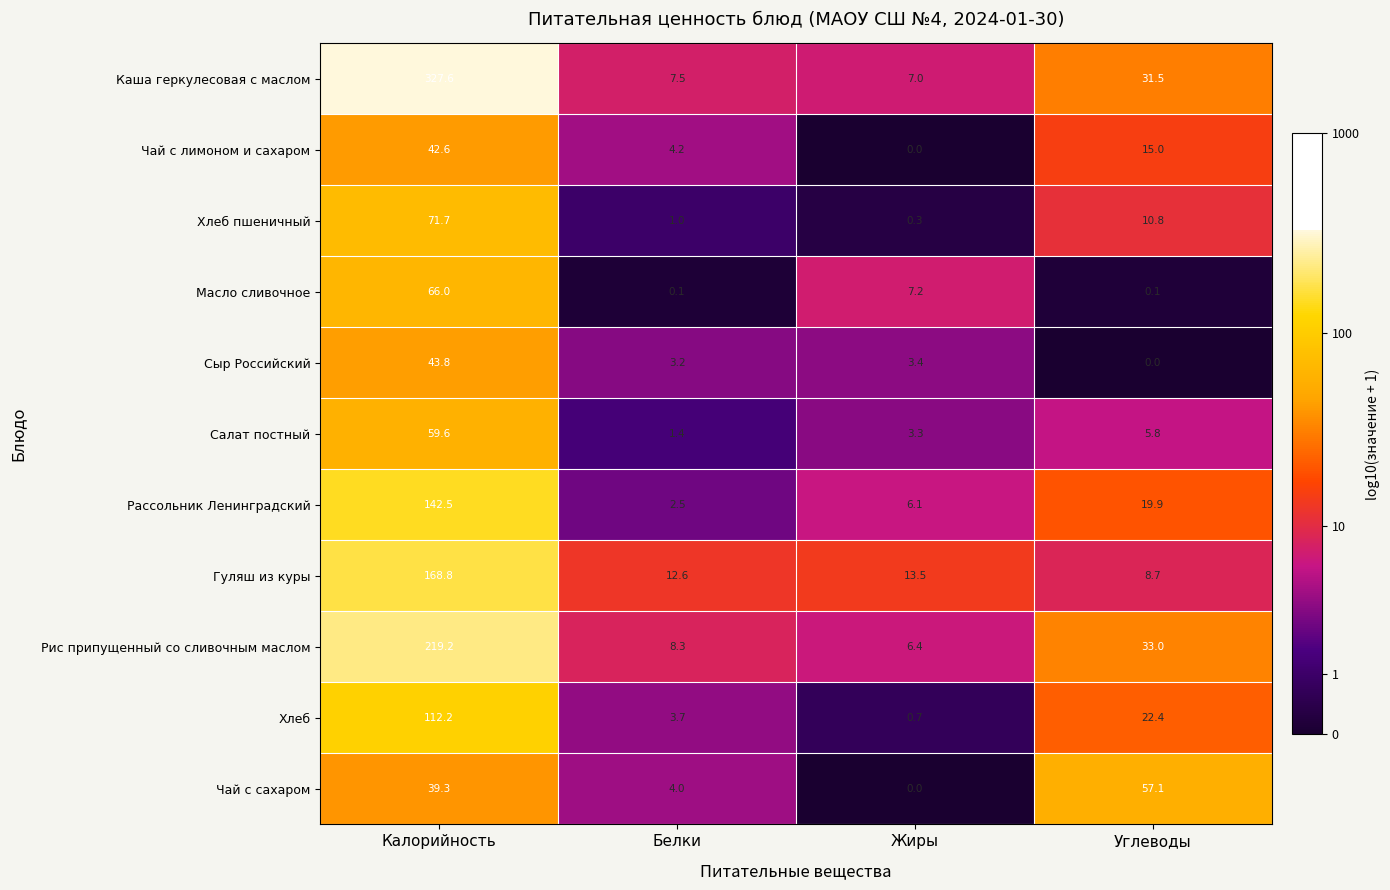

What is the maximum value shown in the chart?

327.6